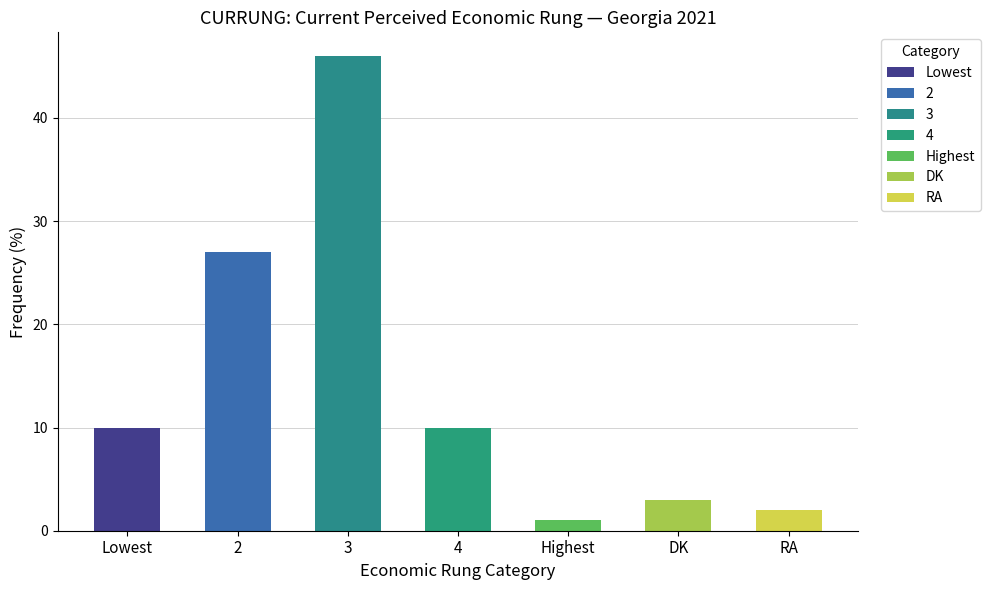

What is the difference between the values at Lowest and DK?

7